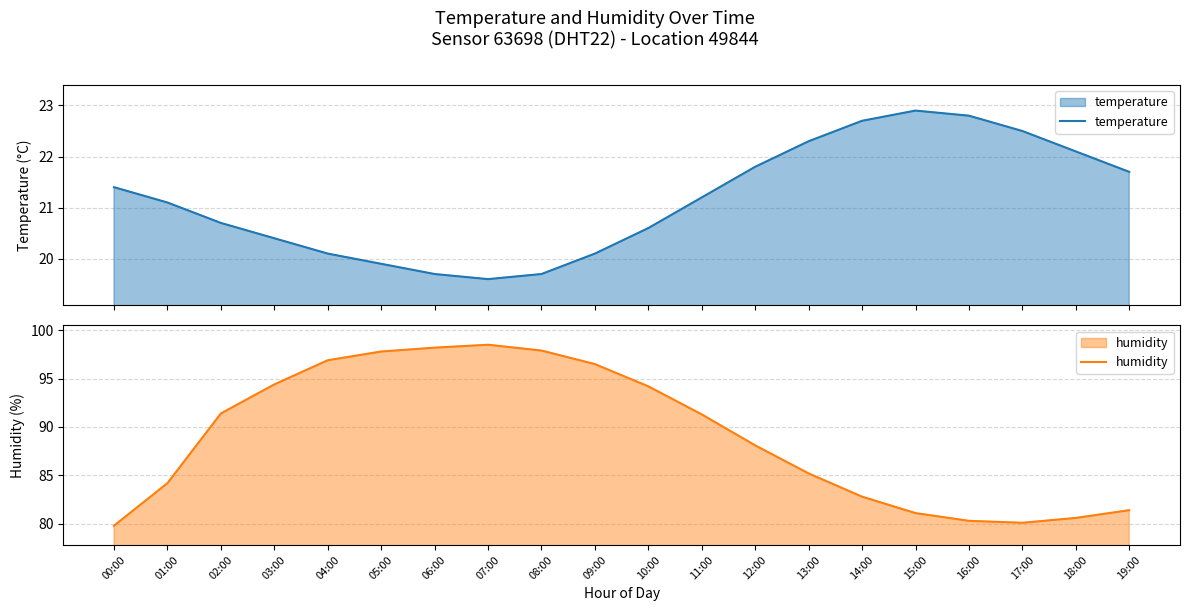

What is the total value across all series at 08:00?

117.6